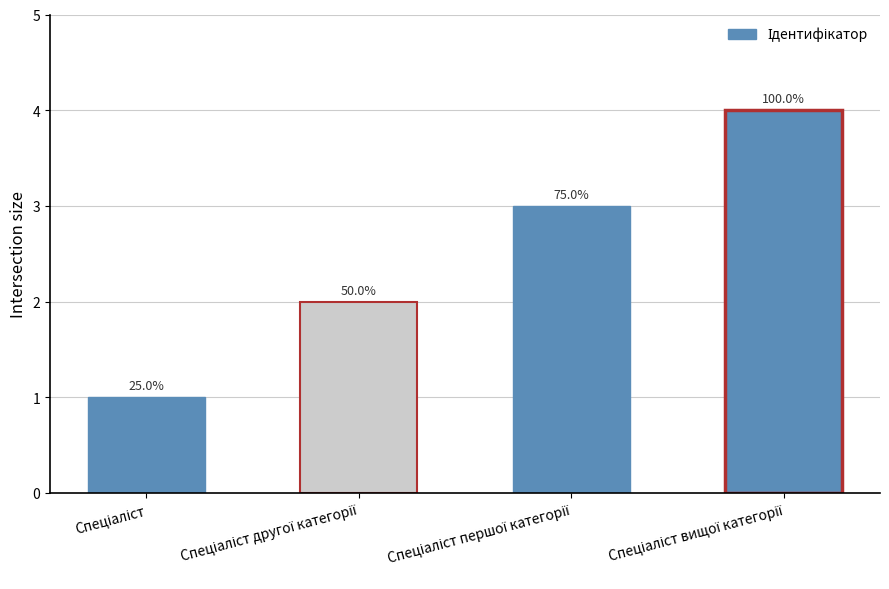

What value does the data have at Спеціаліст вищої категорії?

4